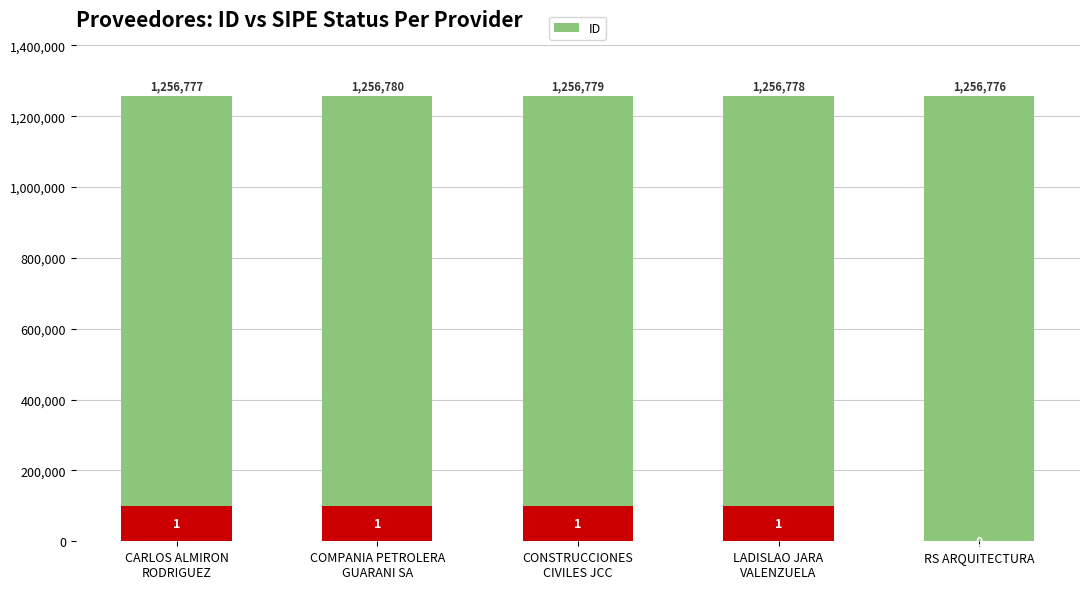

Rank the categories by value from lowest to highest.

RS ARQUITECTURA, CARLOS ALMIRON
RODRIGUEZ, LADISLAO JARA
VALENZUELA, CONSTRUCCIONES
CIVILES JCC, COMPANIA PETROLERA
GUARANI SA